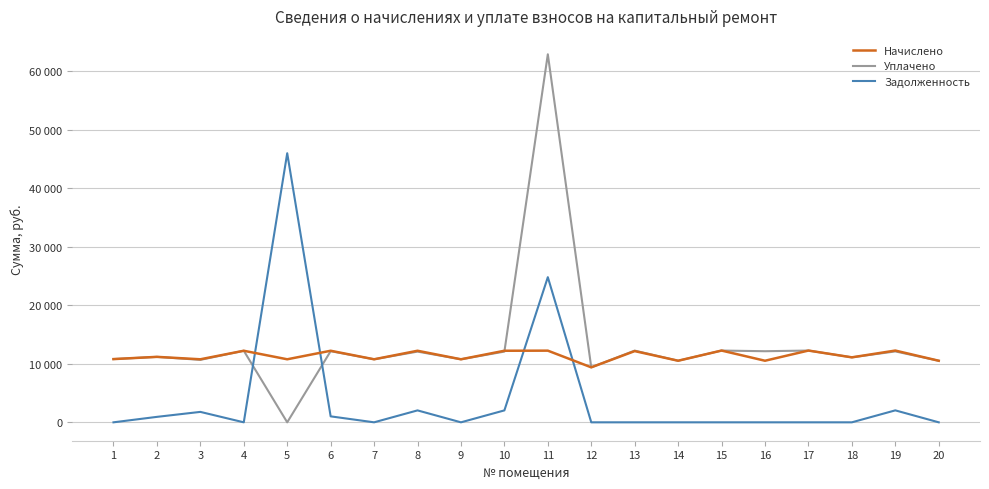

Where do Начислено and Уплачено first cross each other?

10 and 11